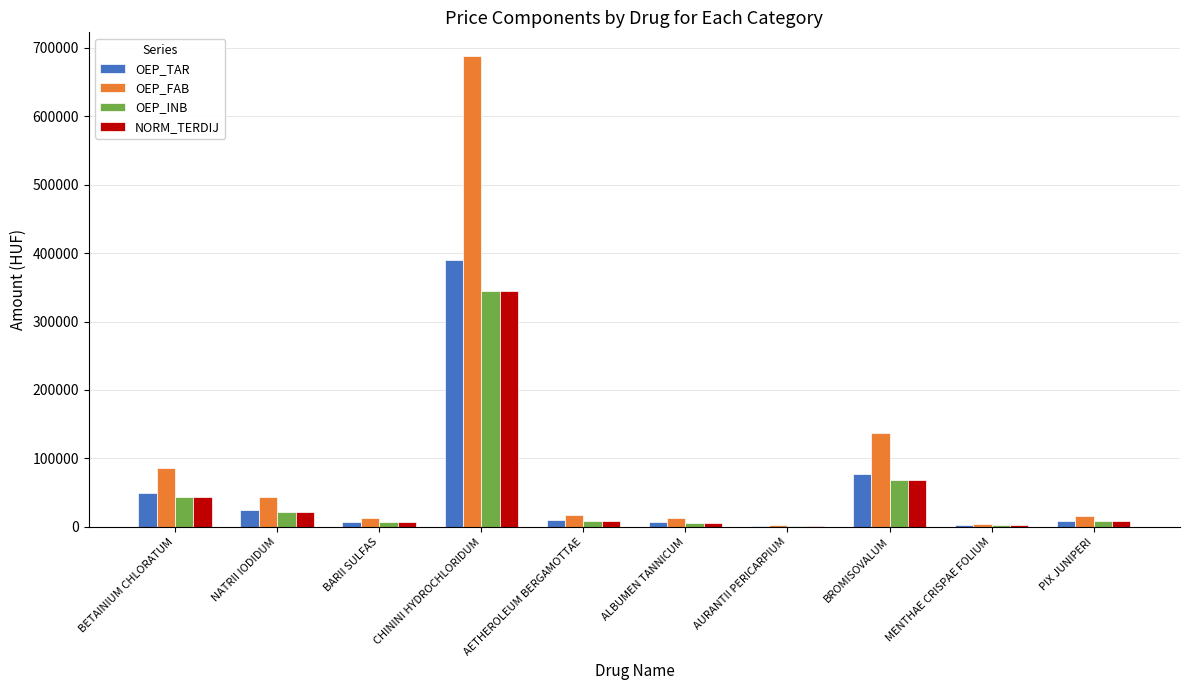

Which series has the largest total across all categories?

OEP_FAB